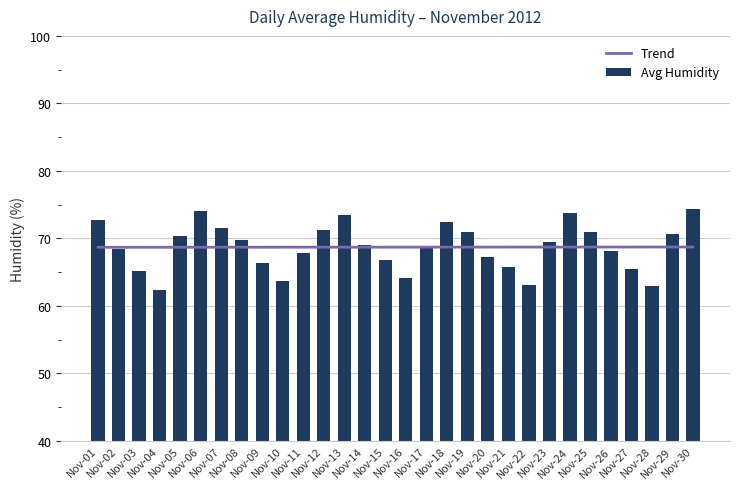

Reading right to left, list all the values displayed in this chart.

Trend: 68.7	68.7	68.7	68.7	68.7	68.7	68.7	68.7	68.7	68.7	68.7	68.7	68.7	68.7	68.7	68.7	68.7	68.7	68.7	68.7	68.7	68.7	68.7	68.7	68.7	68.7	68.7	68.7	68.7	68.7
Avg Humidity: 74.3	70.6	62.9	65.5	68.2	71.0	73.8	69.4	63.1	65.8	67.3	70.9	72.4	68.7	64.2	66.8	69.1	73.5	71.2	67.9	63.7	66.3	69.8	71.6	74.1	70.3	62.4	65.2	68.5	72.8